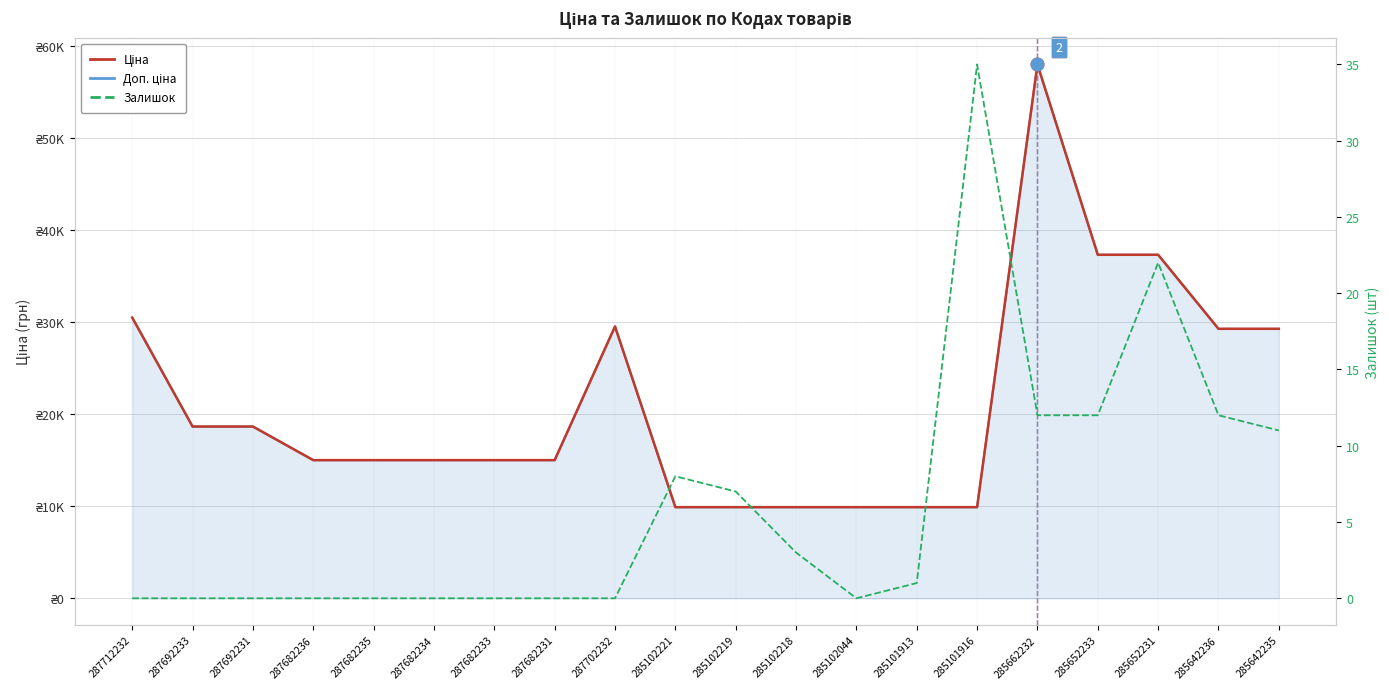

Reading left to right, transcribe all the data shown in this chart.

Ціна: 30512.3	18671.5	18671.5	15019.2	15019.2	15019.2	15019.2	15019.2	29548.9	9908.5	9908.5	9908.5	9908.5	9908.5	9908.5	58037.0	37343.0	37343.0	29294.9	29294.9
Доп. ціна: 30512.3	18671.5	18671.5	15019.2	15019.2	15019.2	15019.2	15019.2	29548.9	9908.5	9908.5	9908.5	9908.5	9908.5	9908.5	58037.0	37343.0	37343.0	29294.9	29294.9
Залишок: 0.0	0.0	0.0	0.0	0.0	0.0	0.0	0.0	0.0	8.0	7.0	3.0	0.0	1.0	35.0	12.0	12.0	22.0	12.0	11.0